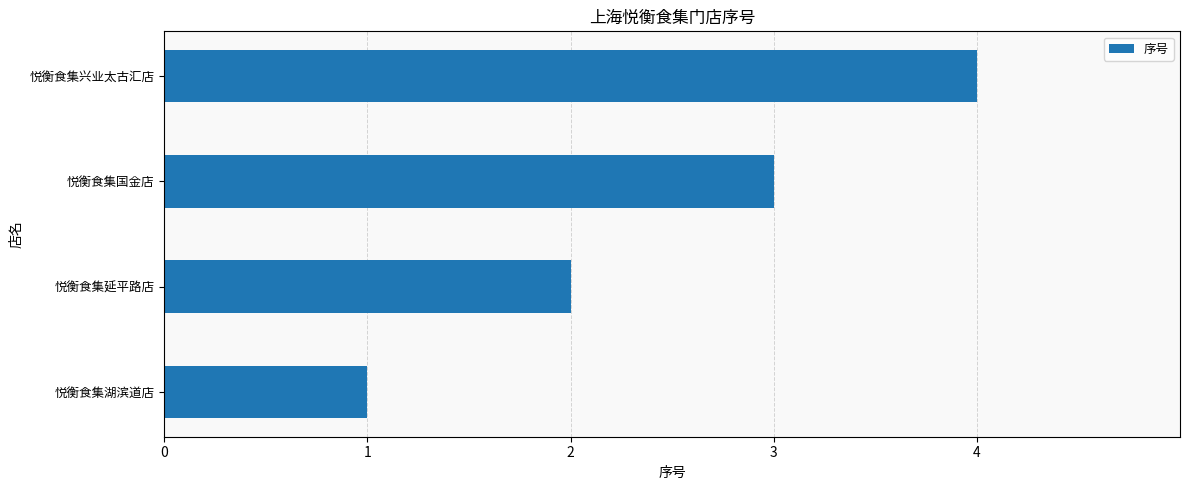

What is the difference between the maximum and minimum values?

3